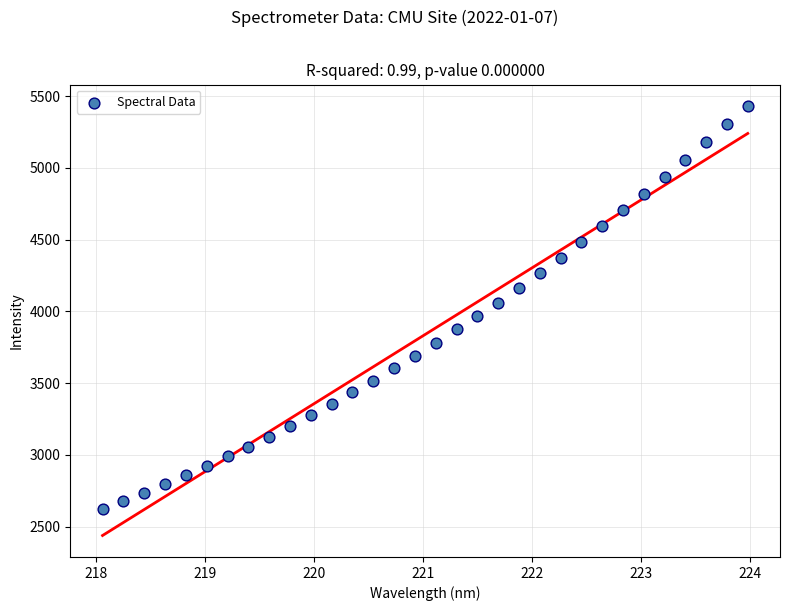

What is the range of Y values (max minus min)?

2807.9